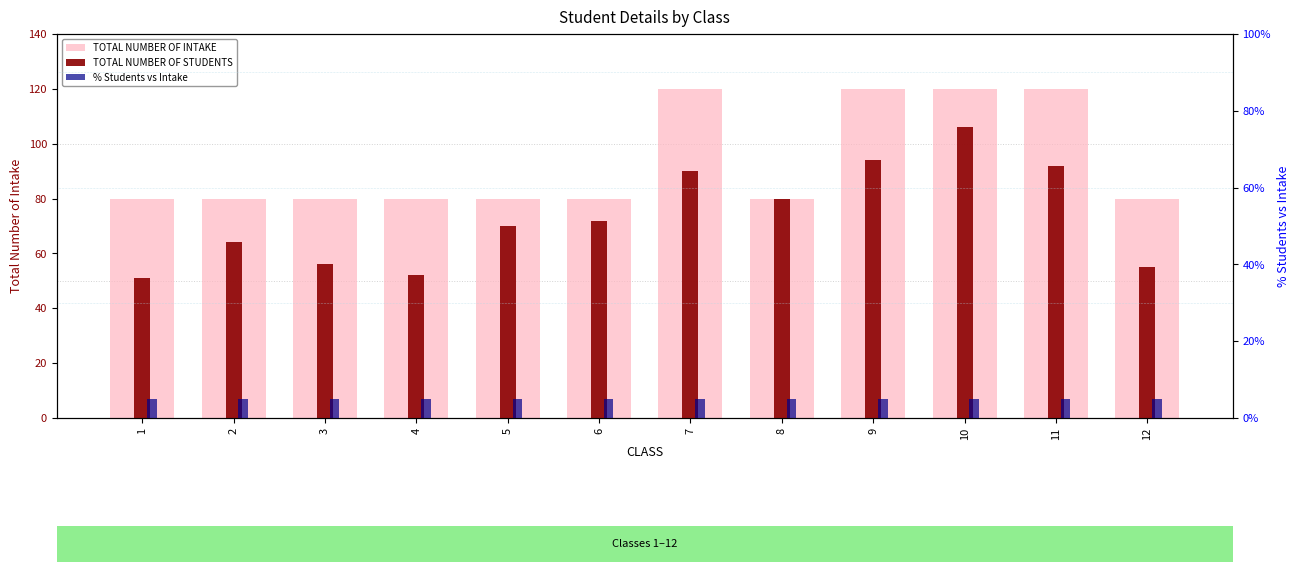

Which series changed the most between 2 and 11?

TOTAL NUMBER OF INTAKE